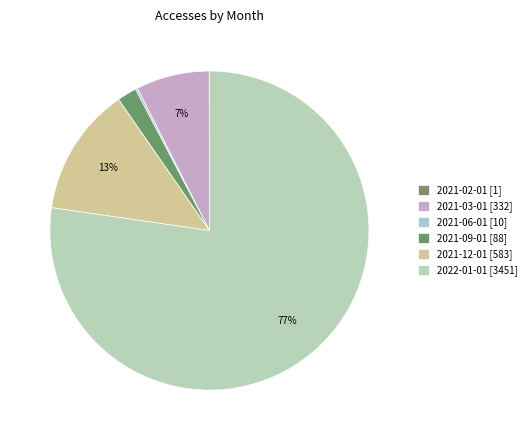

Does 2022-01-01 represent more than half of the total?

Yes